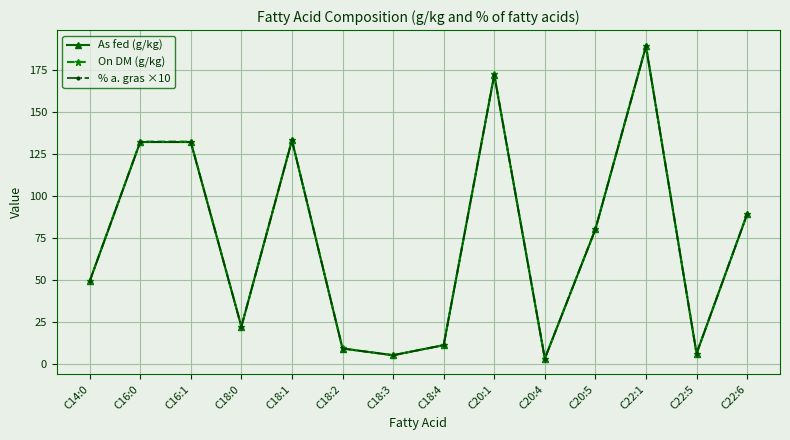

Does the chart have visible grid lines?

Yes